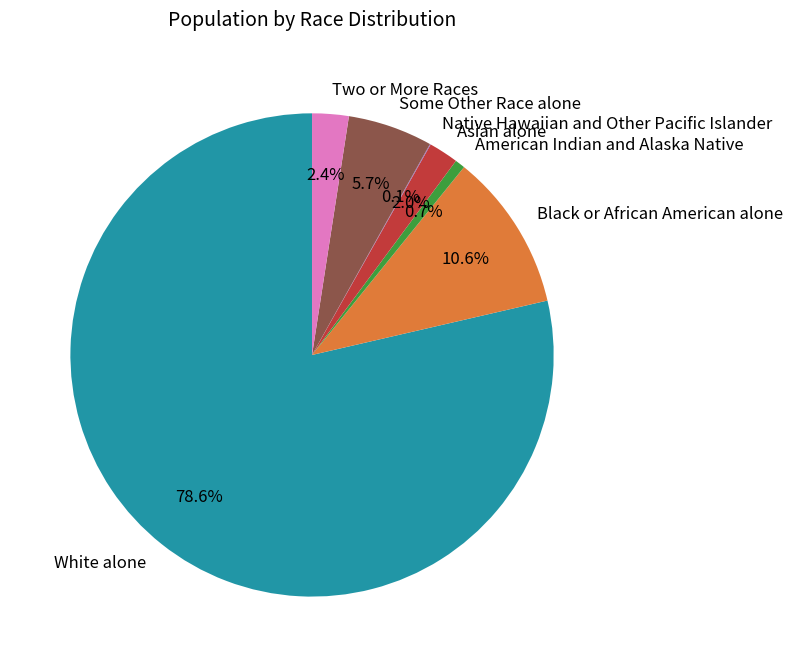

To the nearest percent, what is the average slice percentage?

14%